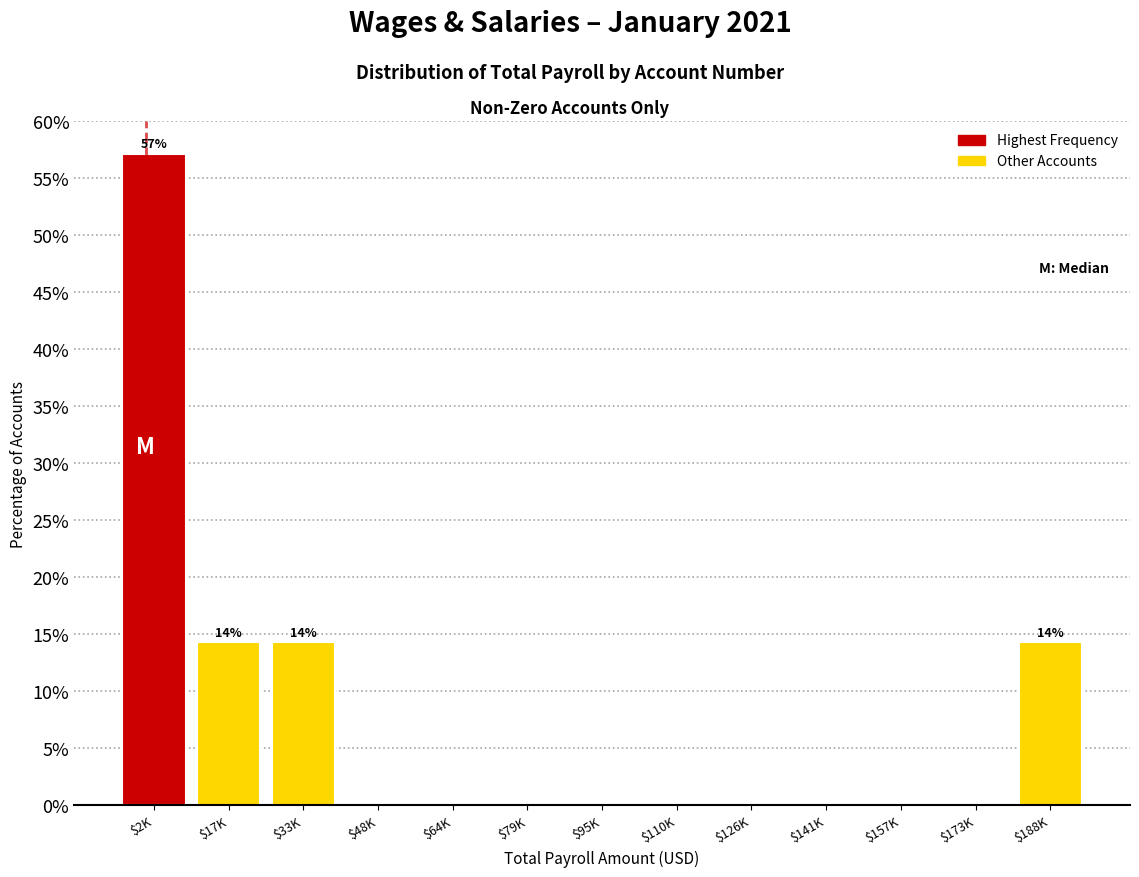

What is the sum of all values?

100.0